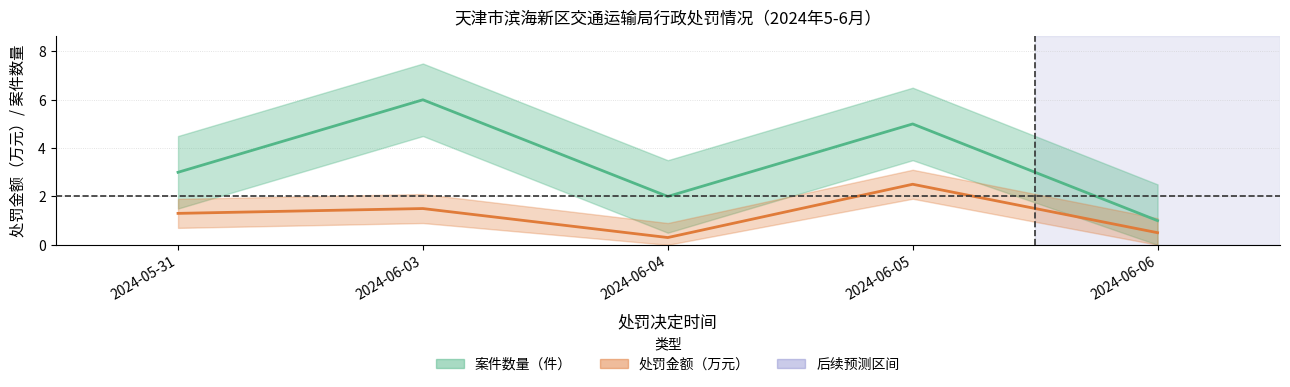

What is the difference between the second highest and minimum values in the 案件数量（件） series?

4.0